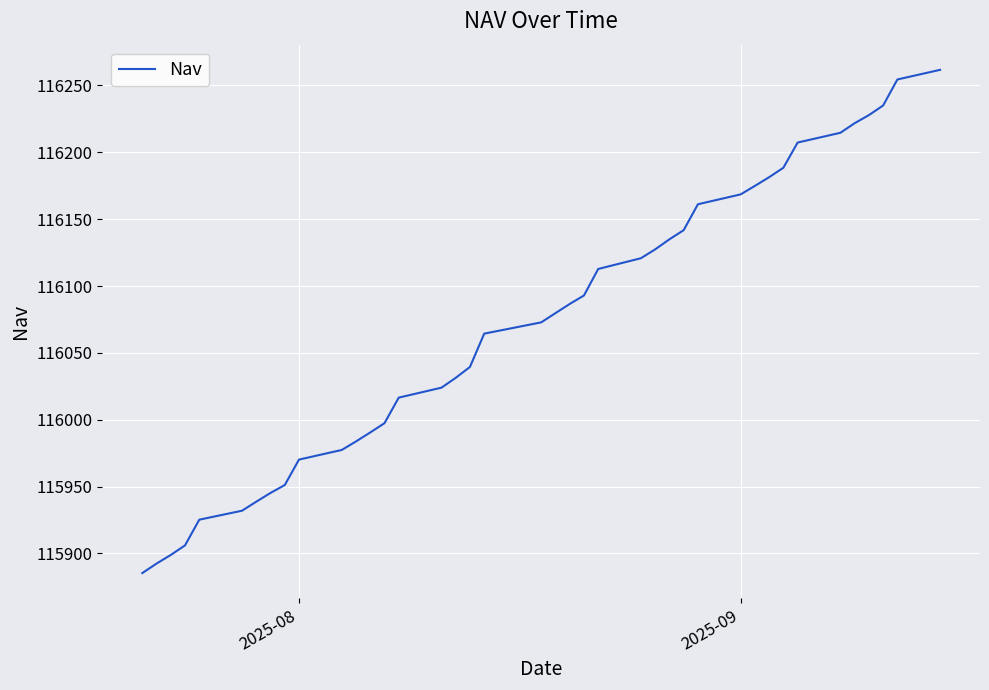

What is the smallest value displayed?

115885.3